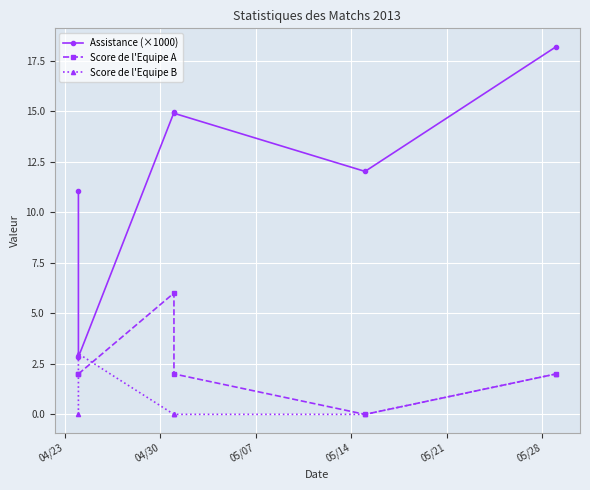

Which series changed the most between 04/23 and 05/28?

Assistance (×1000)